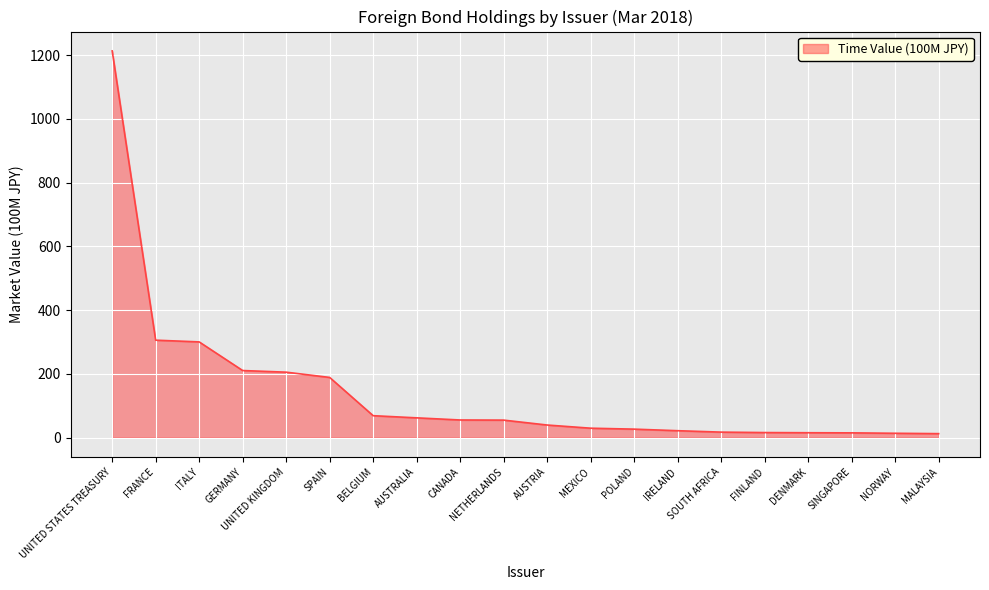

What is the average value?

143.5